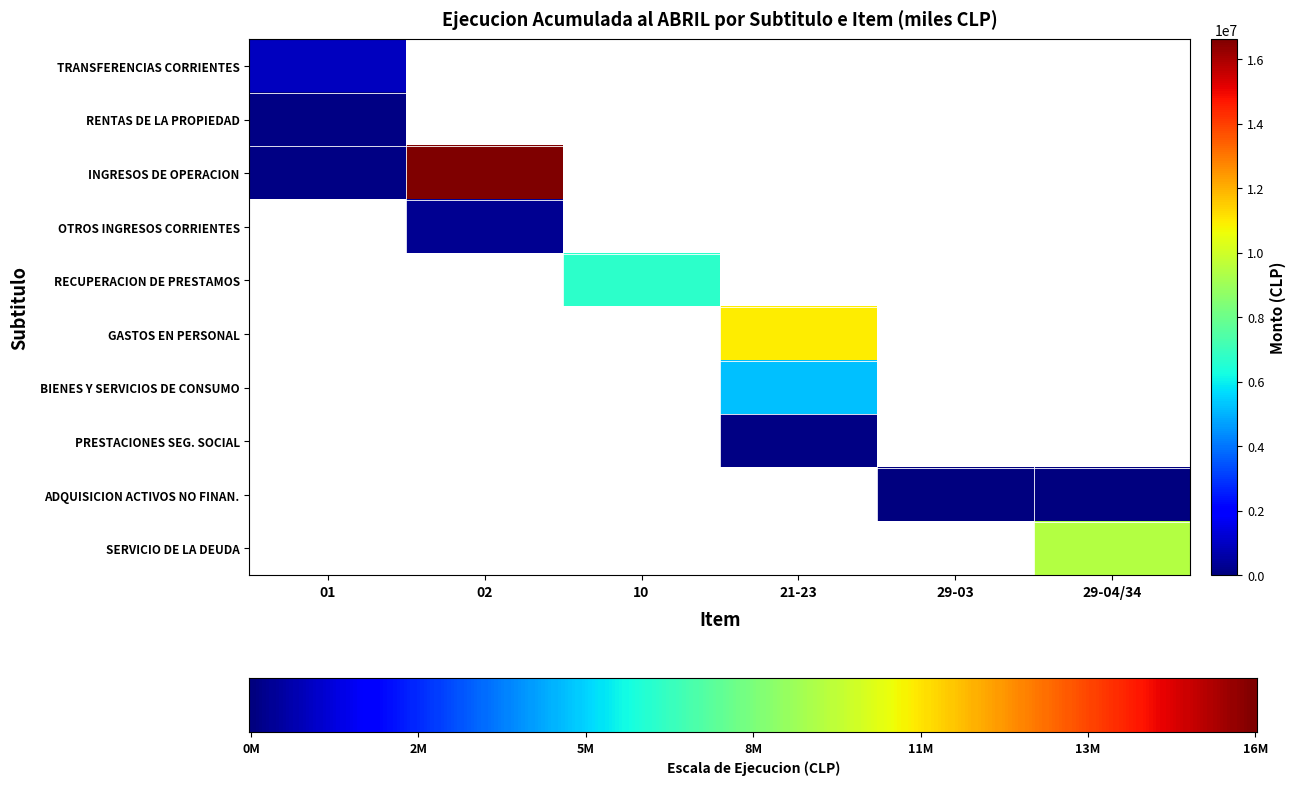

At how many categories does at least one series exceed 6057804?

4